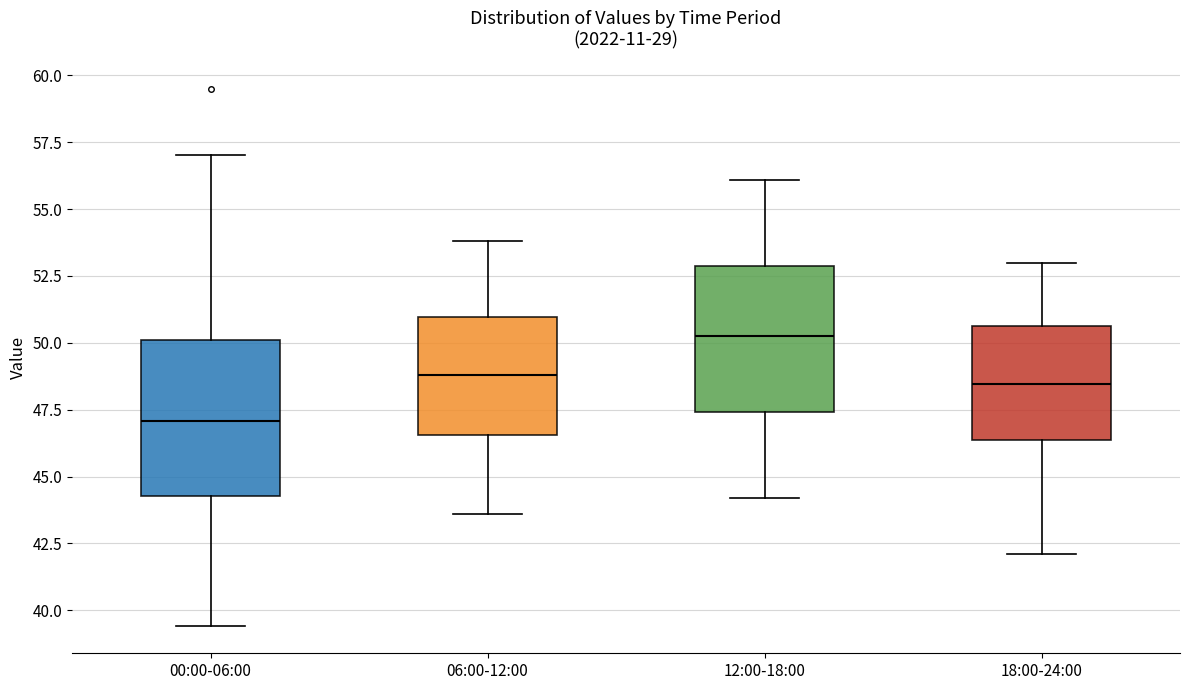

Where does the upper whisker of the box for 06:00-12:00 end on the y-axis? The values are not printed on the chart, so give them approximately, as read against the axis.

54.0